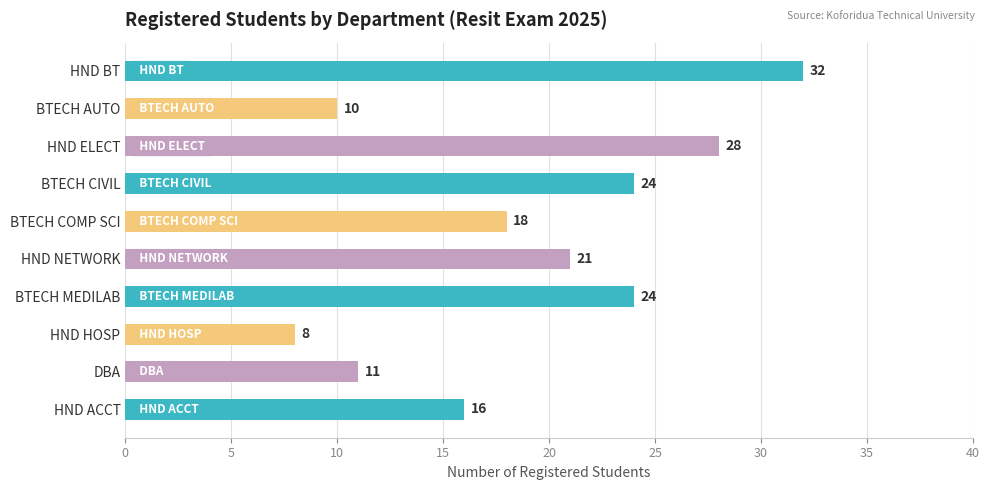

Reading left to right, list all the values displayed in this chart.

HND ACCT=16	DBA=11	HND HOSP=8	BTECH MEDILAB=24	HND NETWORK=21	BTECH COMP SCI=18	BTECH CIVIL=24	HND ELECT=28	BTECH AUTO=10	HND BT=32